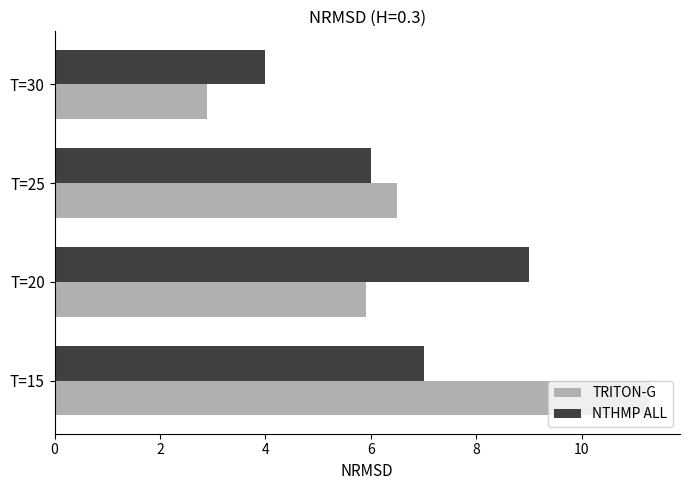

List the labels in order of NTHMP ALL value, smallest first.

T=30, T=25, T=15, T=20